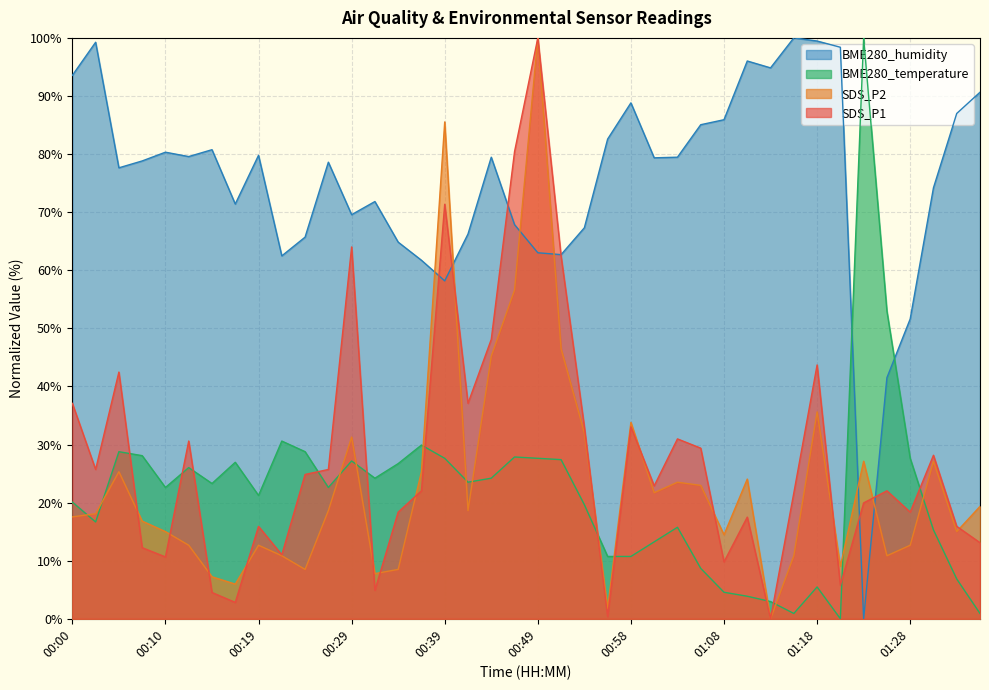

True or false: BME280_humidity and BME280_temperature intersect in this chart.

True